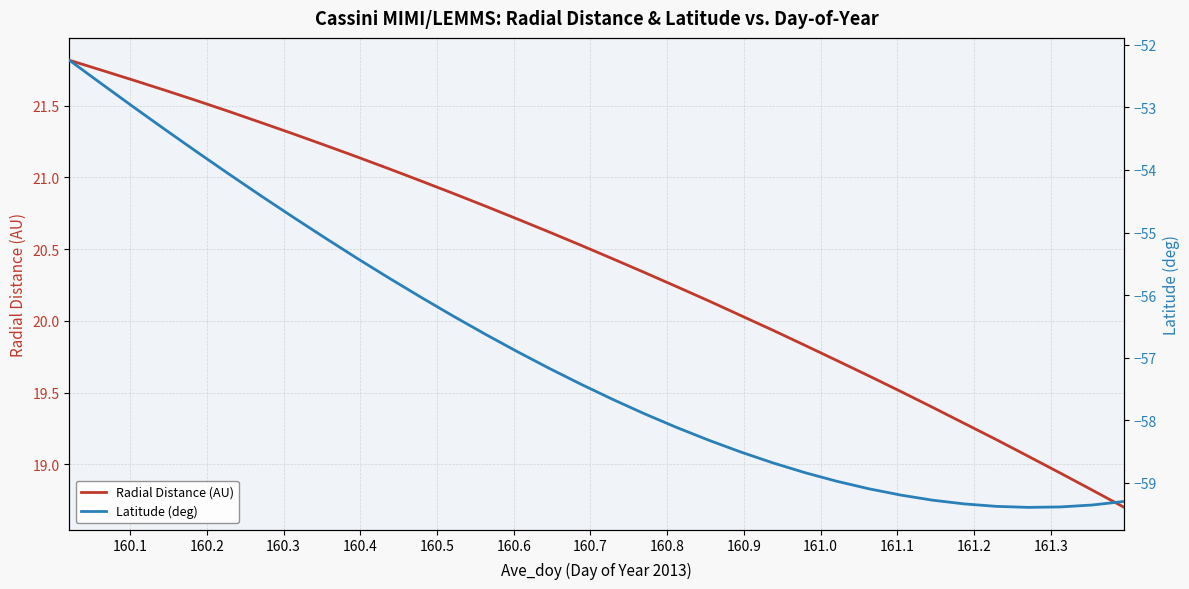

What is the highest value of the Radial Distance (AU) series?

21.8